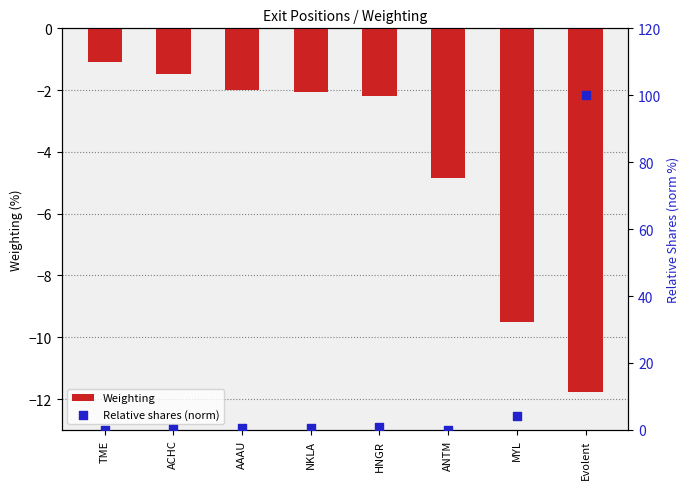

What is the total value across all series at Evolent?

88.2